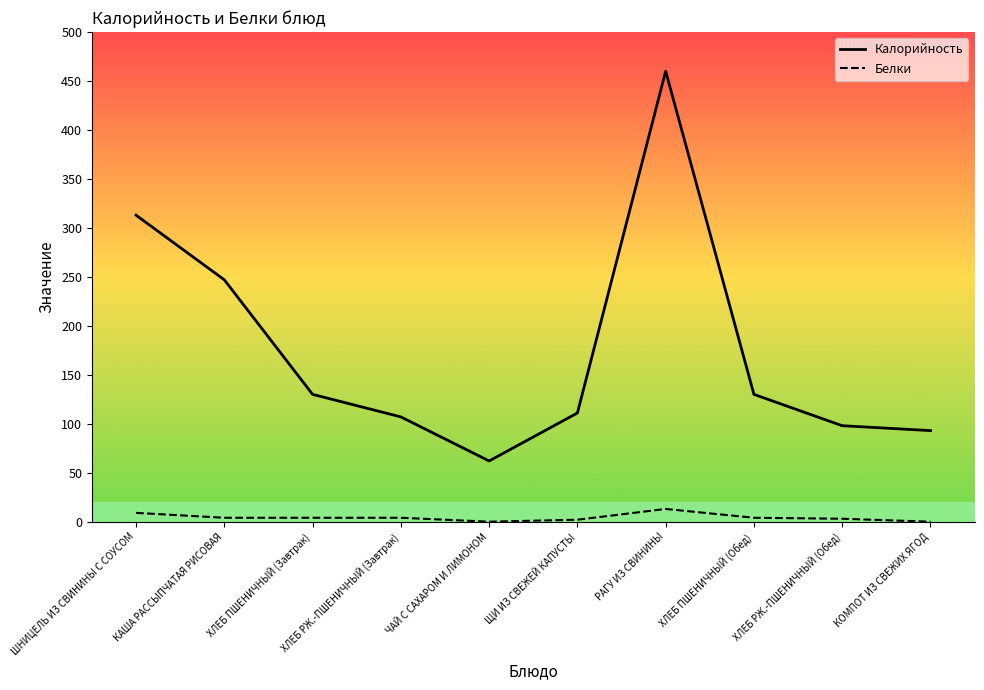

What is the sum of all Белки values?

43